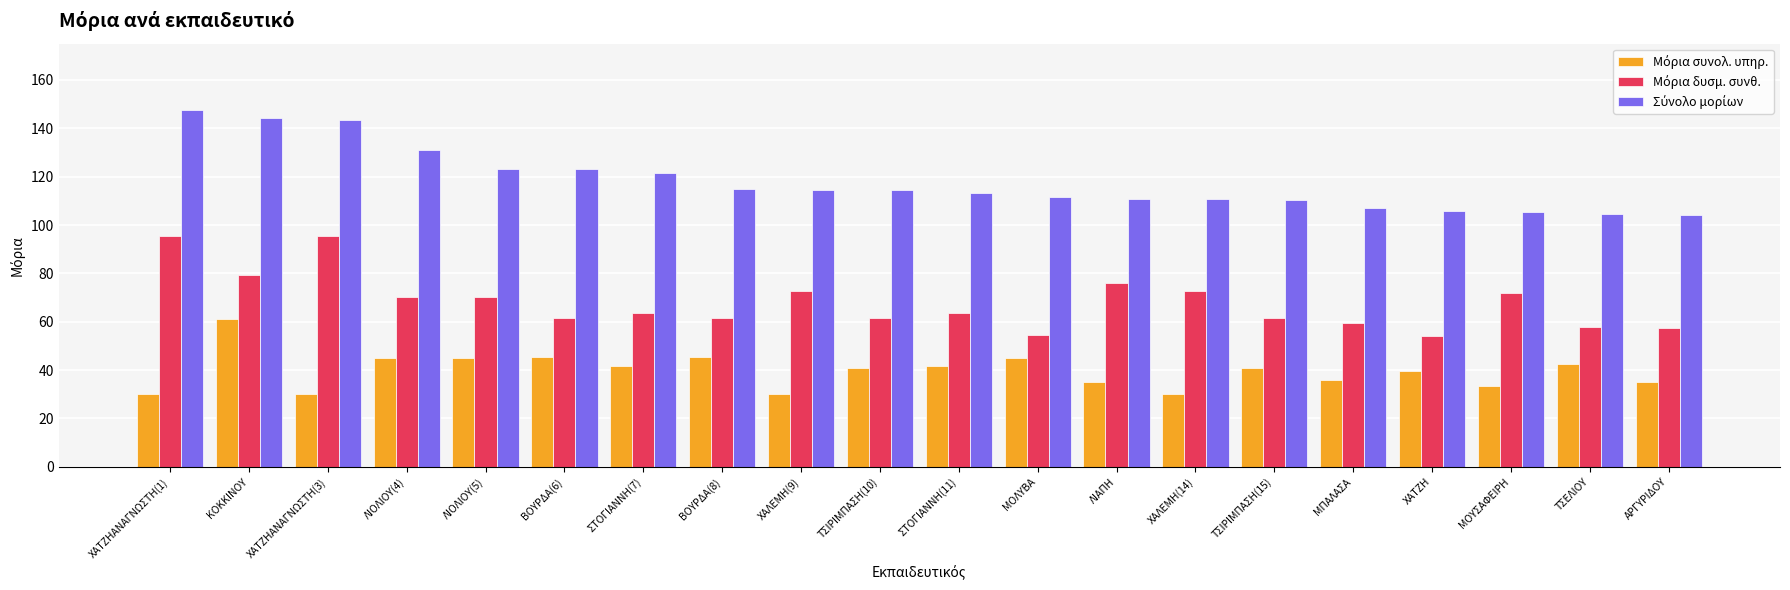

What is the spread (max minus min) of values at ΧΑΛΕΜΗ(9)?

84.6